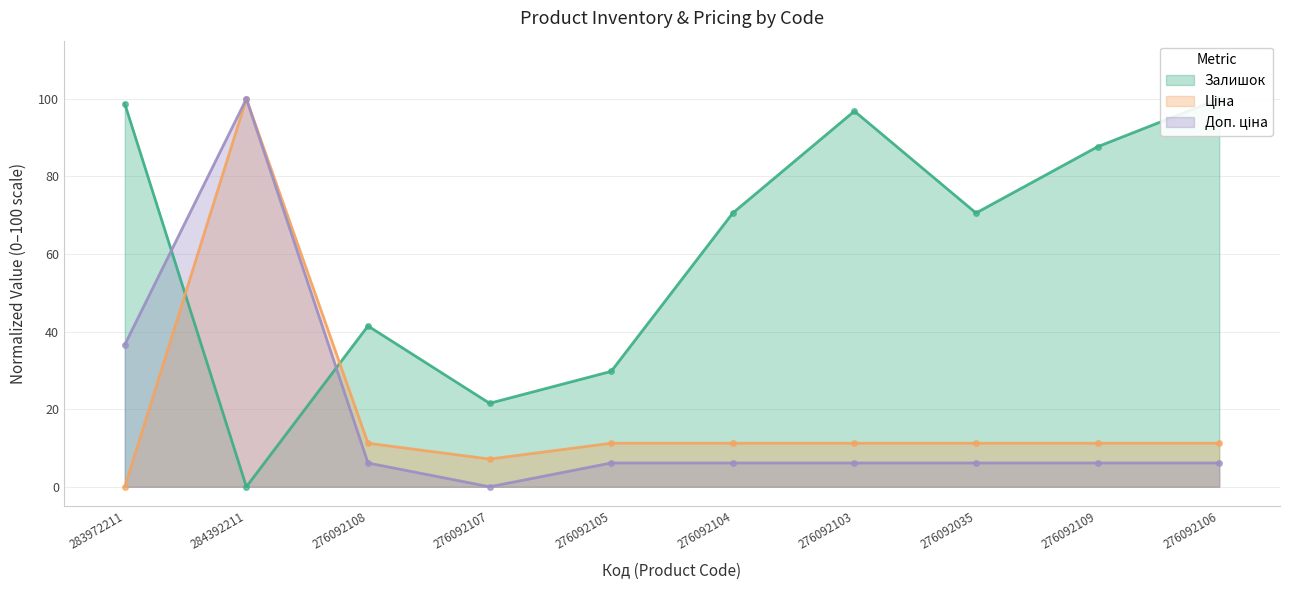

Reading left to right, what are all the values shown in this chart?

Залишок: 283972211=98.7	284392211=0.0	276092108=41.5	276092107=21.5	276092105=29.7	276092104=70.6	276092103=96.8	276092035=70.6	276092109=87.7	276092106=100.0
Ціна: 283972211=0.0	284392211=100.0	276092108=11.2	276092107=7.1	276092105=11.2	276092104=11.2	276092103=11.2	276092035=11.2	276092109=11.2	276092106=11.2
Доп. ціна: 283972211=36.6	284392211=100.0	276092108=6.1	276092107=0.0	276092105=6.1	276092104=6.1	276092103=6.1	276092035=6.1	276092109=6.1	276092106=6.1